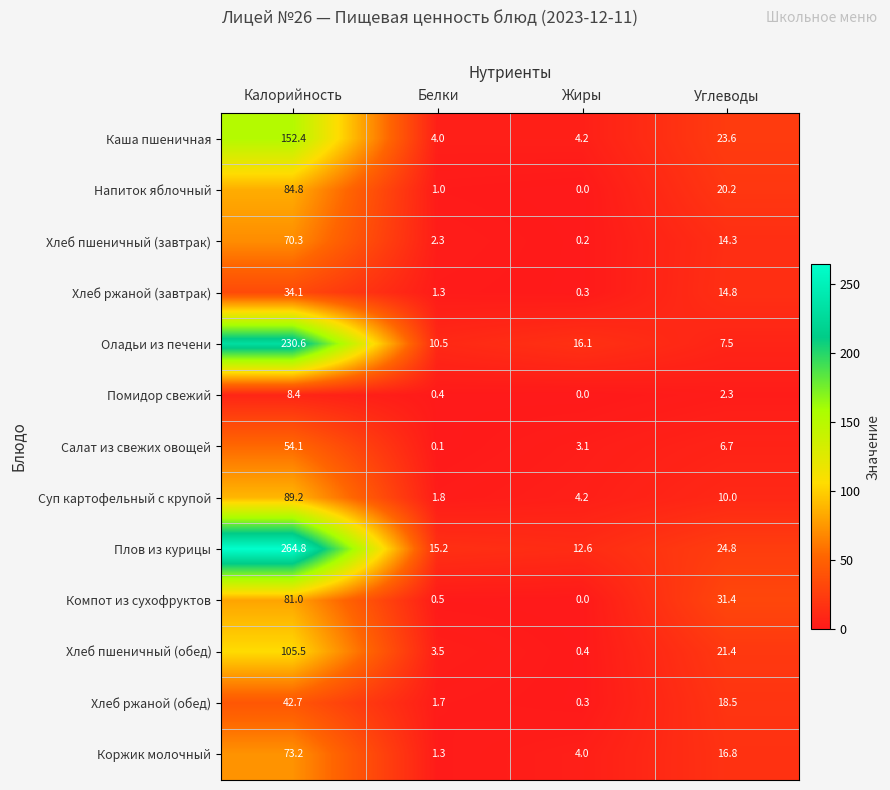

List the series in order of their peak value, highest first.

Плов из курицы, Оладьи из печени, Каша пшеничная, Хлеб пшеничный (обед), Суп картофельный с крупой, Напиток яблочный, Компот из сухофруктов, Коржик молочный, Хлеб пшеничный (завтрак), Салат из свежих овощей, Хлеб ржаной (обед), Хлеб ржаной (завтрак), Помидор свежий